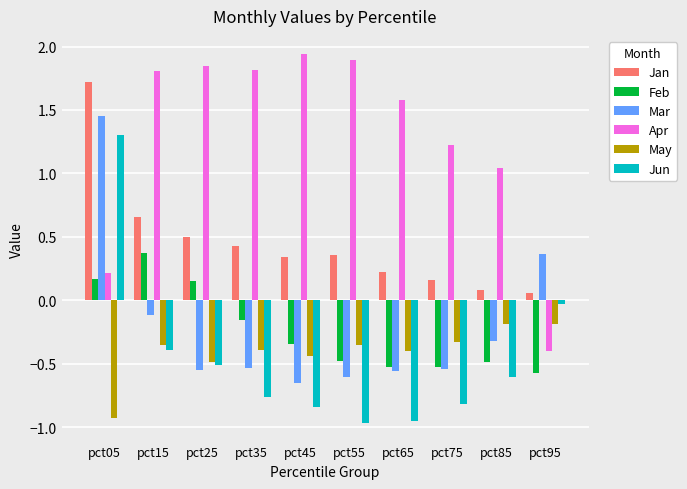

At which category does the chart reach its peak across all series?

pct45